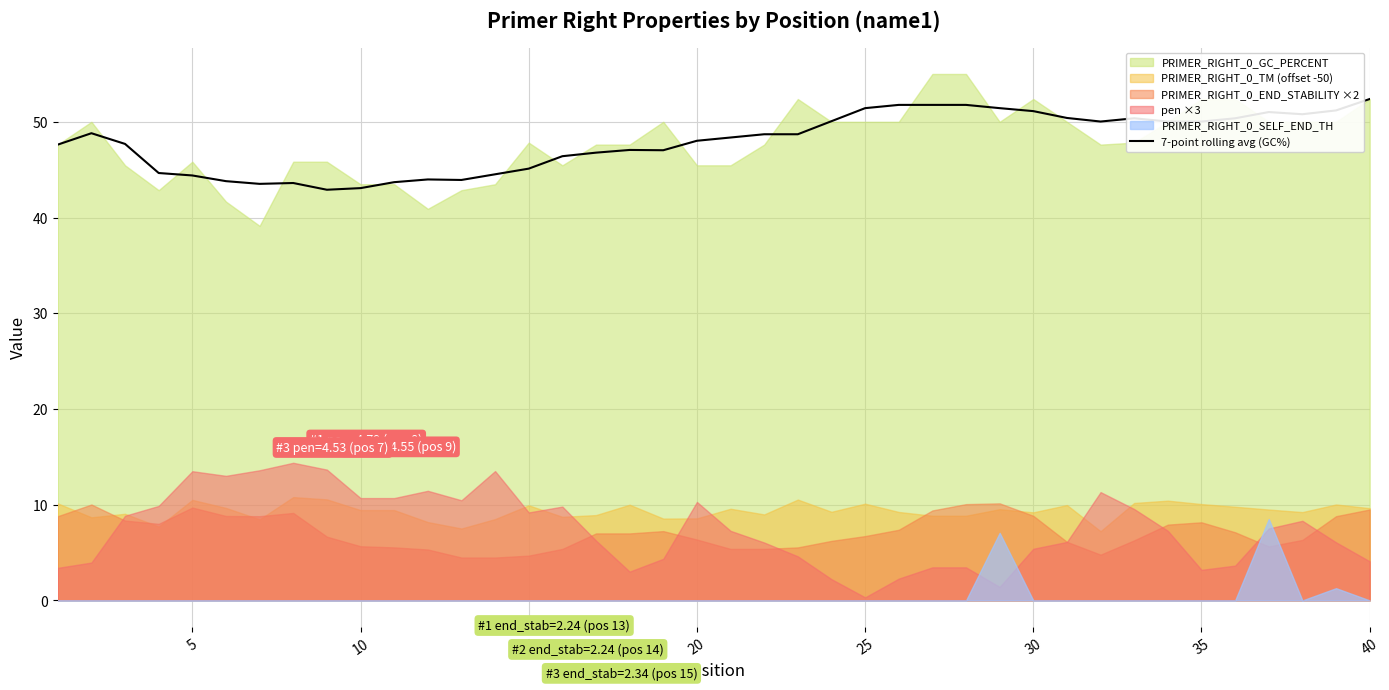

True or false: the data shows 24.0 at 38.

False